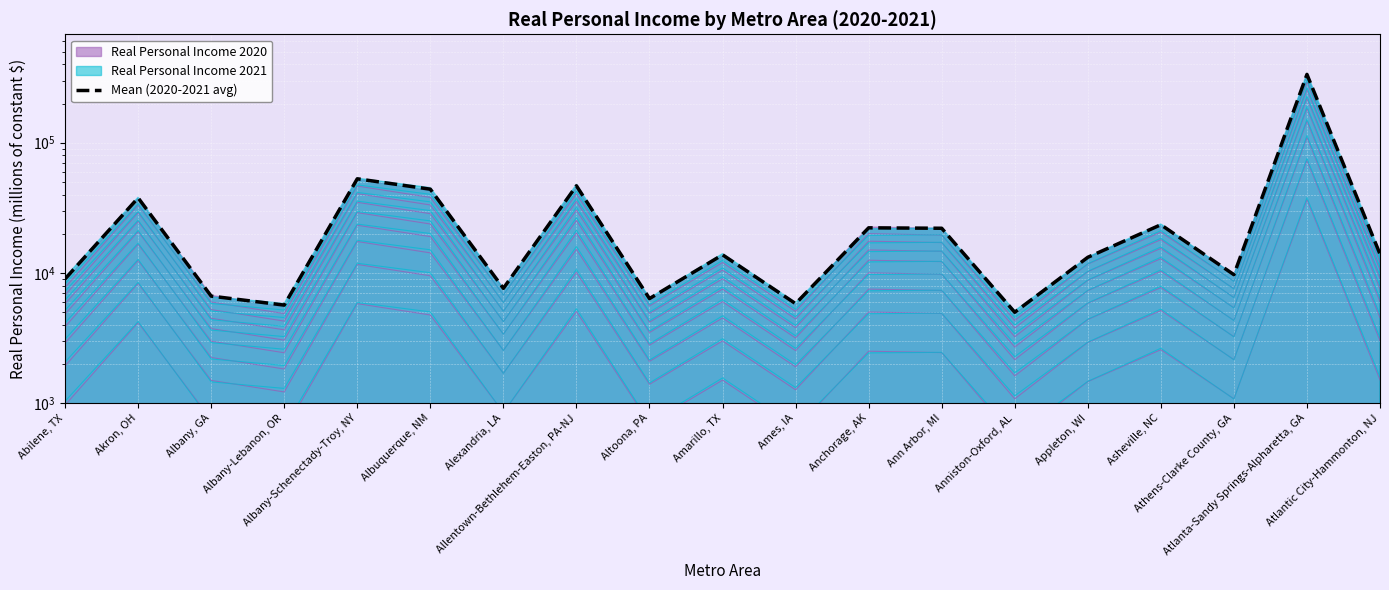

The value at Anchorage, AK is 22192.0. True or false?

True